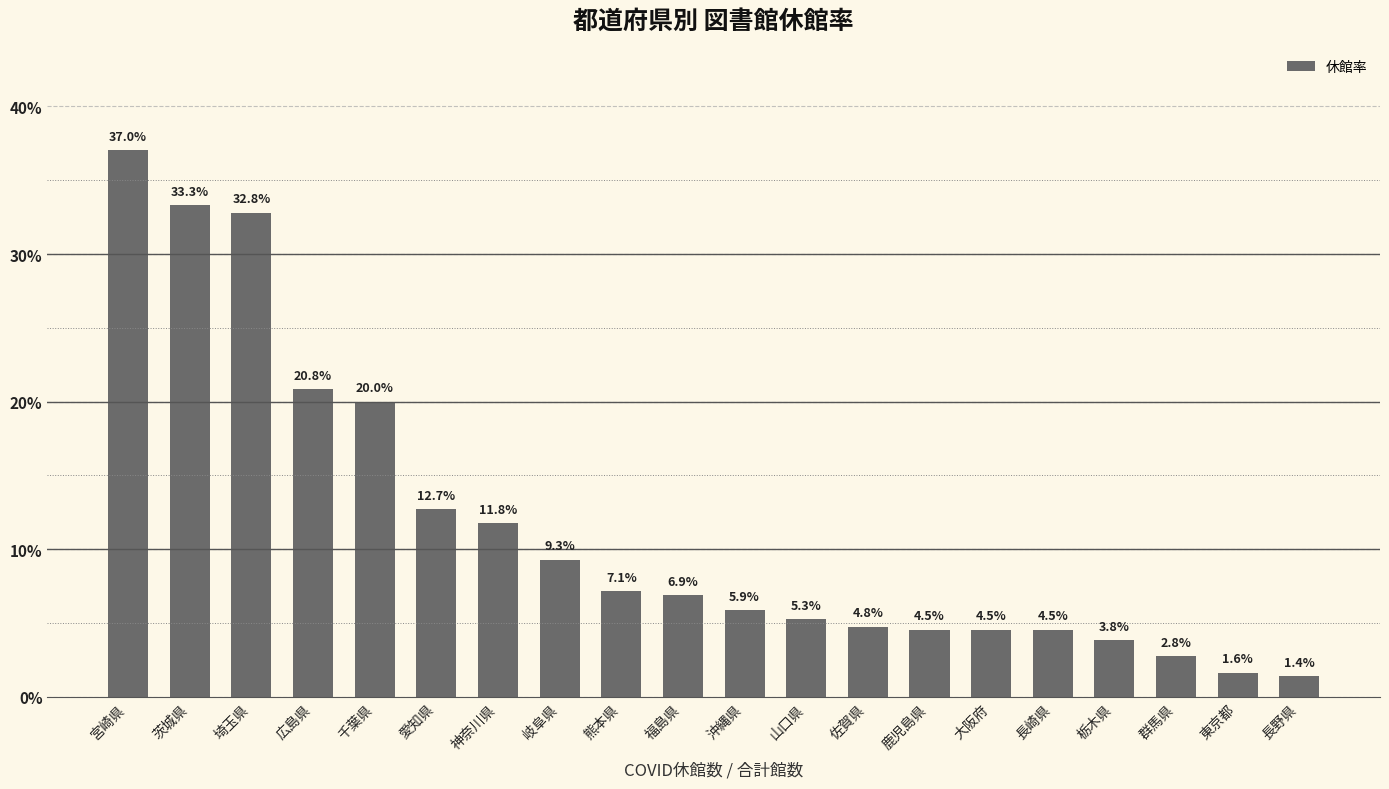

What position from the left is 熊本県?

9